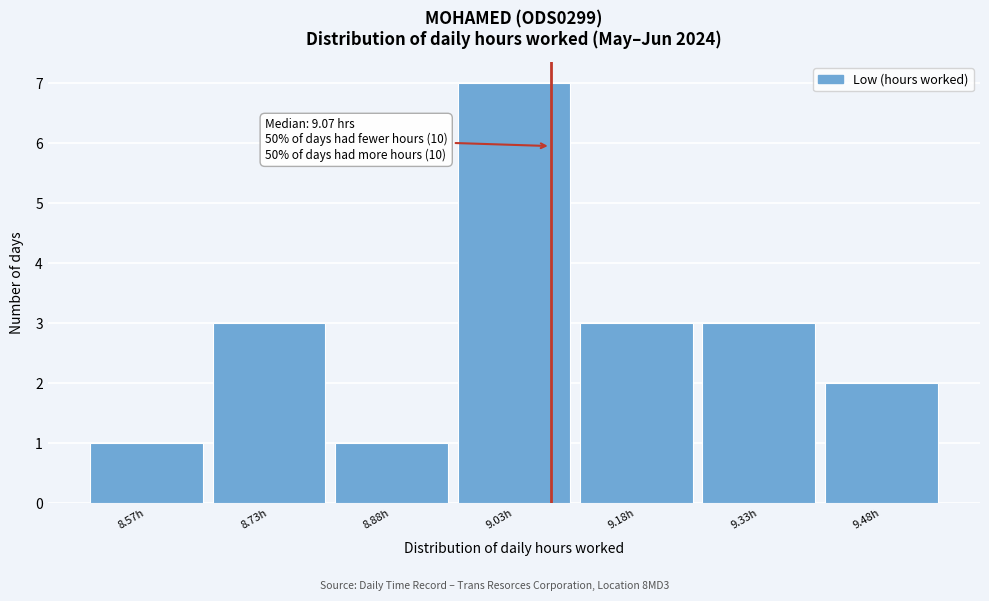

Which range on the x-axis has the tallest bar?

8.95 to 9.10